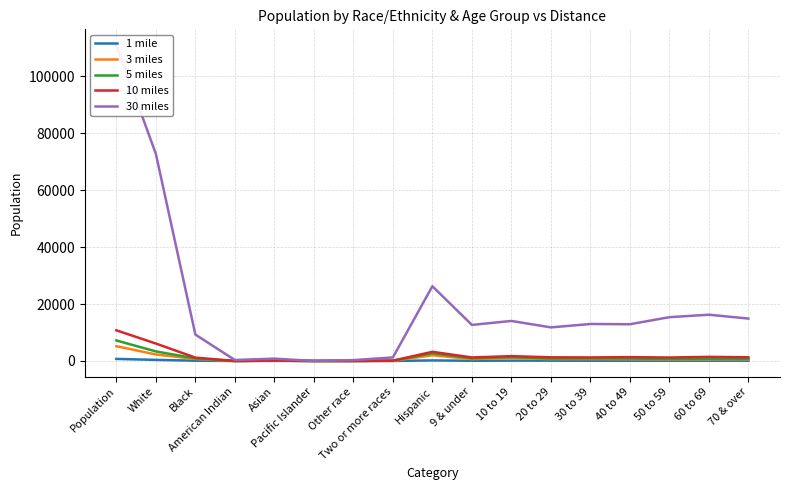

What are all the series names shown in the legend?

1 mile, 3 miles, 5 miles, 10 miles, 30 miles